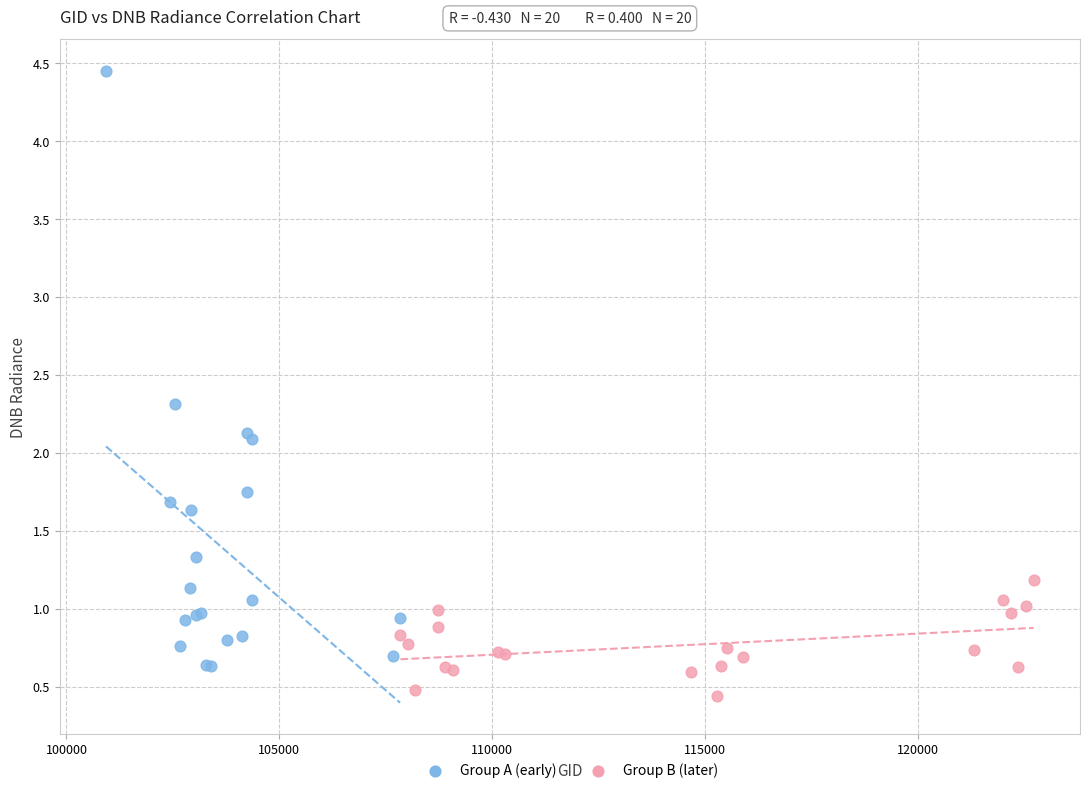

Which series reaches the minimum Y coordinate?

Group B (later)